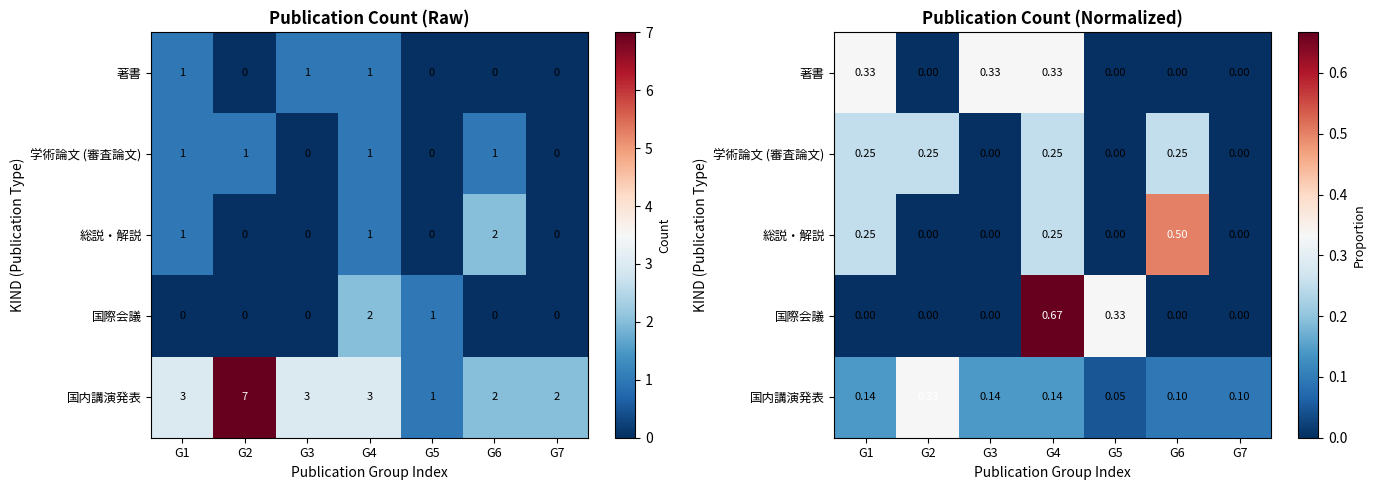

At which category does the chart reach its minimum across all series?

G2